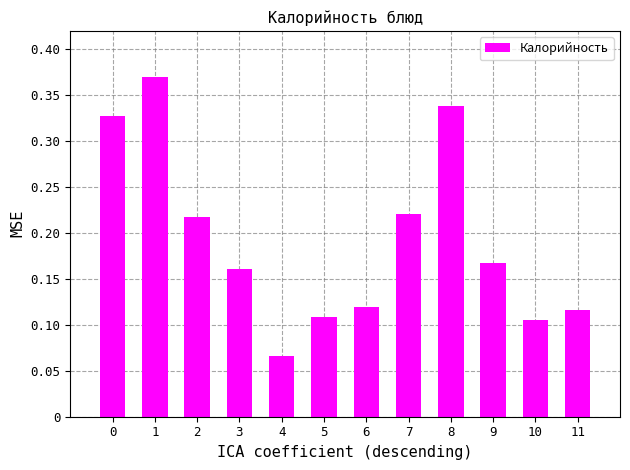

Count the values in the range 0 to 1.

12